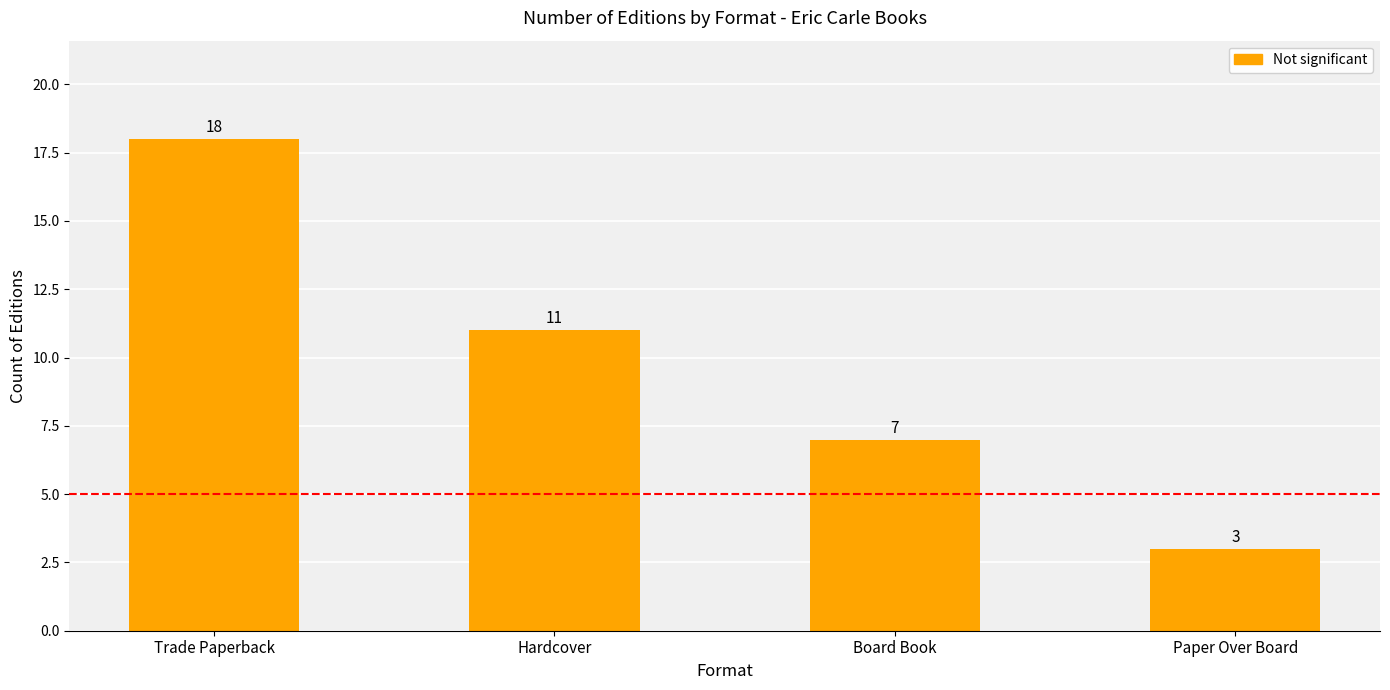

What is the label of the 1st bar from the left?

Trade Paperback